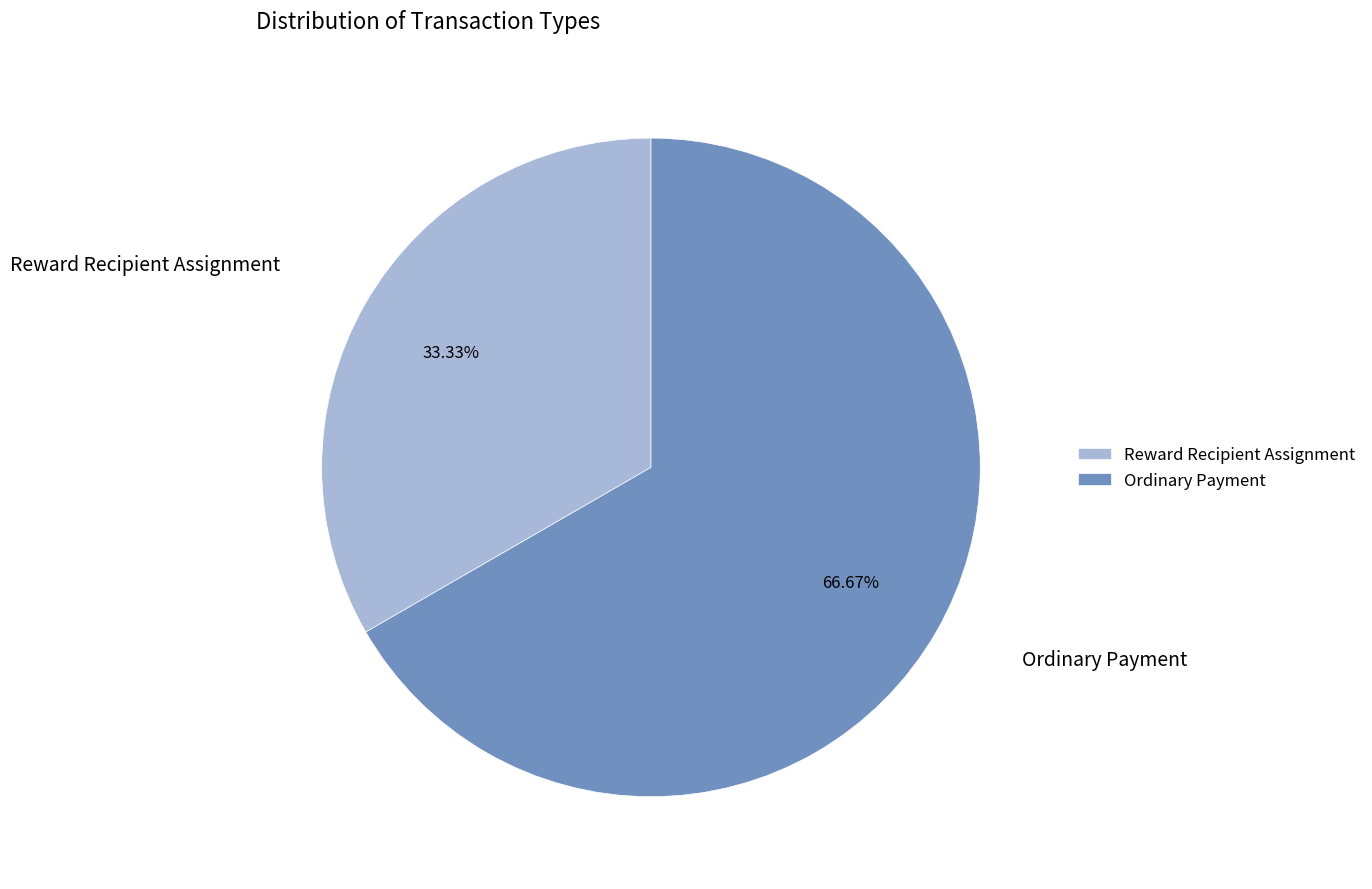

Which has a higher value, Ordinary Payment or Reward Recipient Assignment?

Ordinary Payment